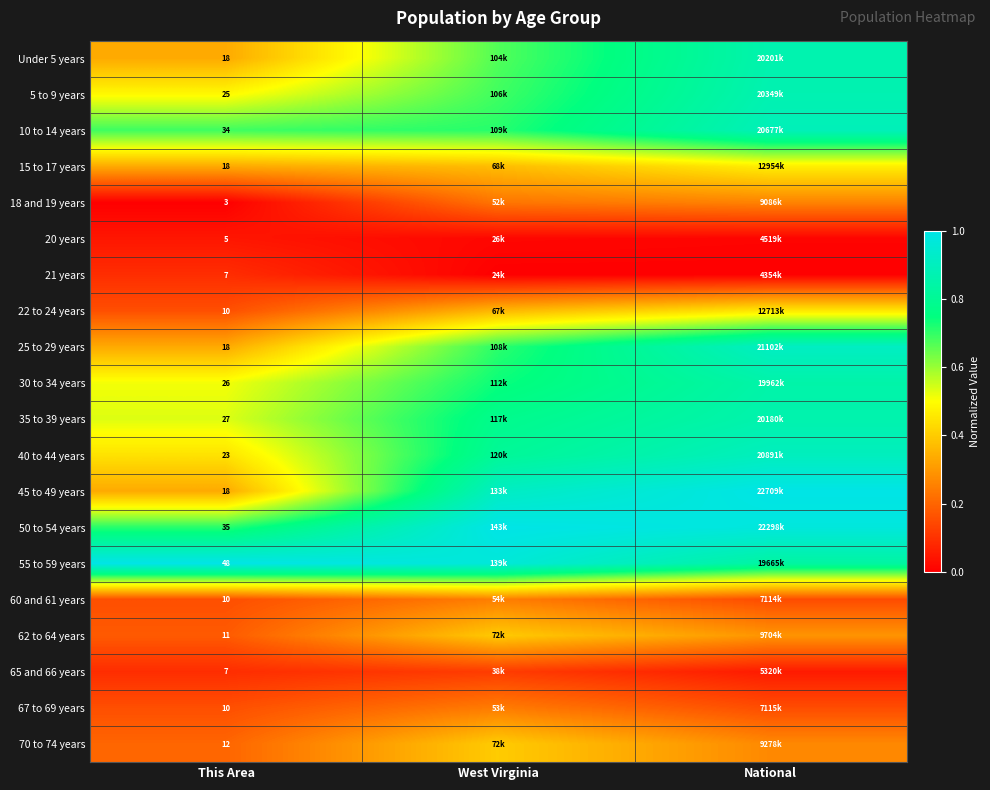

At which label does 65 and 66 years reach its minimum?

National